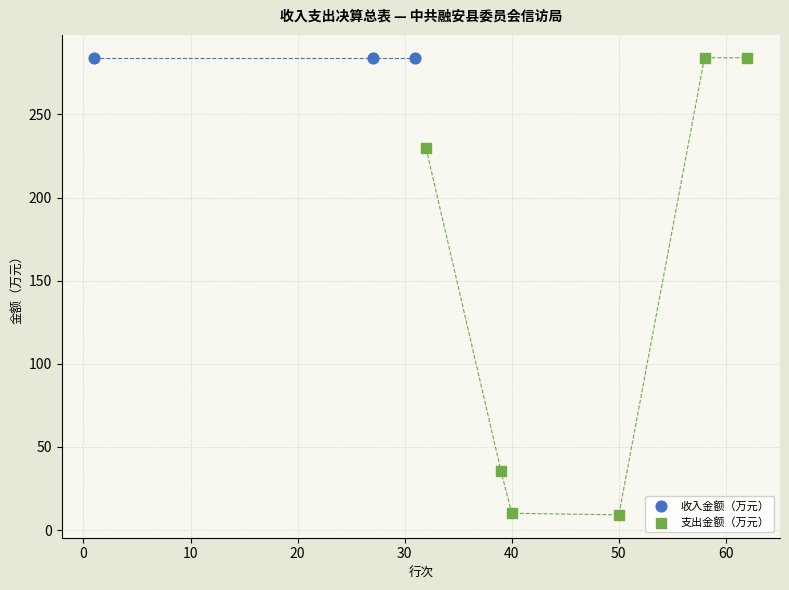

What are all the series names shown in the legend?

收入金额（万元）, 支出金额（万元）